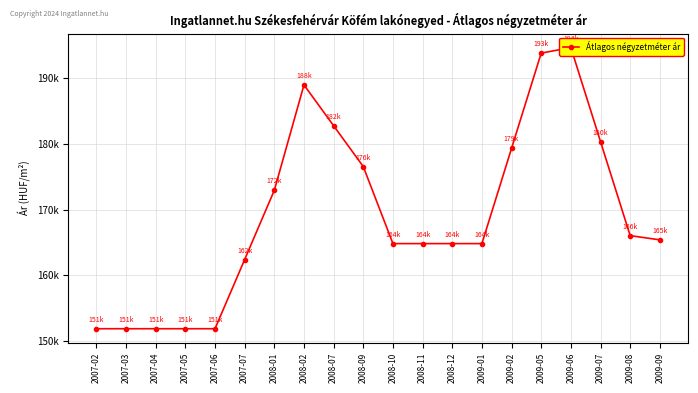

Reading left to right, list all the values displayed in this chart.

151851	151851	151851	151851	151851	162390	172930	188979	182761	176543	164814	164814	164814	164814	179320	193827	194658	180341	166025	165384